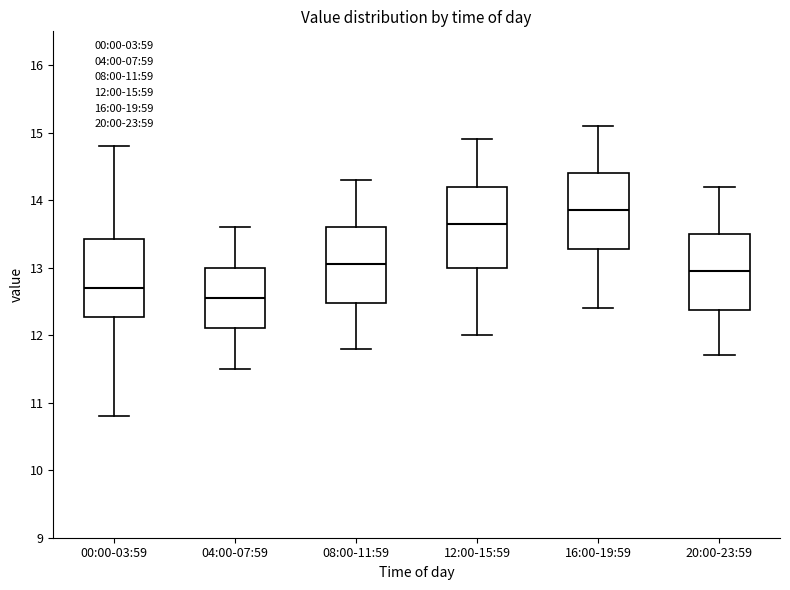

Reading left to right, transcribe this box plot: for each box, give where its median line is, the range the box spans, and where its two whiskers end, as read against the y-axis. The values are not printed on the chart, so give them approximately, as read against the axis.

00:00-03:59: median 12.7, box 12.3 to 13.4, whiskers 10.8 to 14.8
04:00-07:59: median 12.6, box 12.1 to 13.0, whiskers 11.5 to 13.6
08:00-11:59: median 13.1, box 12.5 to 13.6, whiskers 11.8 to 14.3
12:00-15:59: median 13.7, box 13.0 to 14.2, whiskers 12.0 to 14.9
16:00-19:59: median 13.9, box 13.3 to 14.4, whiskers 12.4 to 15.1
20:00-23:59: median 13.0, box 12.4 to 13.5, whiskers 11.7 to 14.2